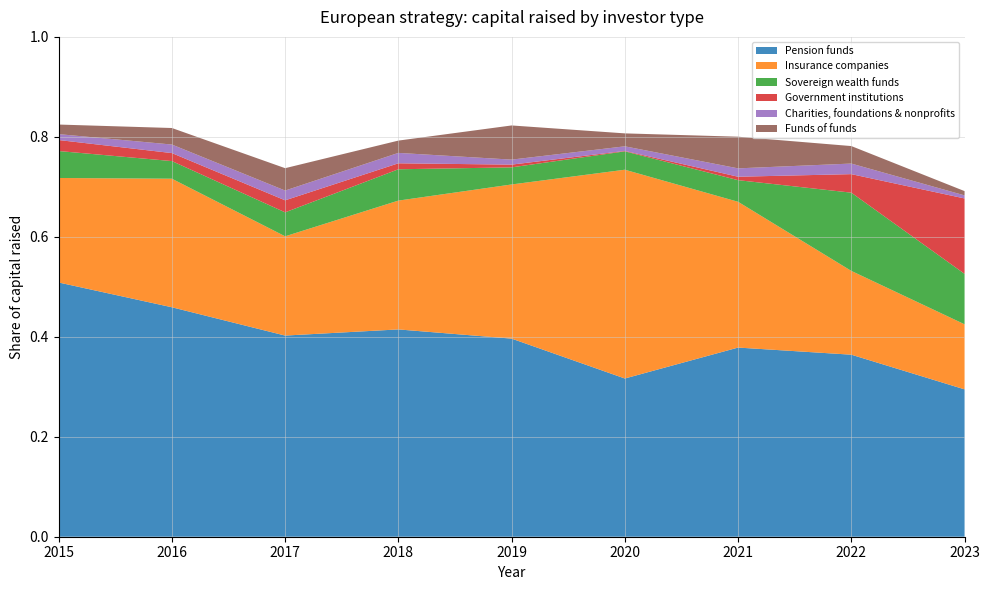

Reading left to right, transcribe all the data shown in this chart.

Pension funds: 0.5	0.5	0.4	0.4	0.4	0.3	0.4	0.4	0.3
Insurance companies: 0.2	0.3	0.2	0.3	0.3	0.4	0.3	0.2	0.1
Sovereign wealth funds: 0.1	0.0	0.0	0.1	0.0	0.0	0.0	0.2	0.1
Government institutions: 0.0	0.0	0.0	0.0	0.0	0.0	0.0	0.0	0.2
Charities, foundations & nonprofits: 0.0	0.0	0.0	0.0	0.0	0.0	0.0	0.0	0.0
Funds of funds: 0.0	0.0	0.0	0.0	0.1	0.0	0.1	0.0	0.0